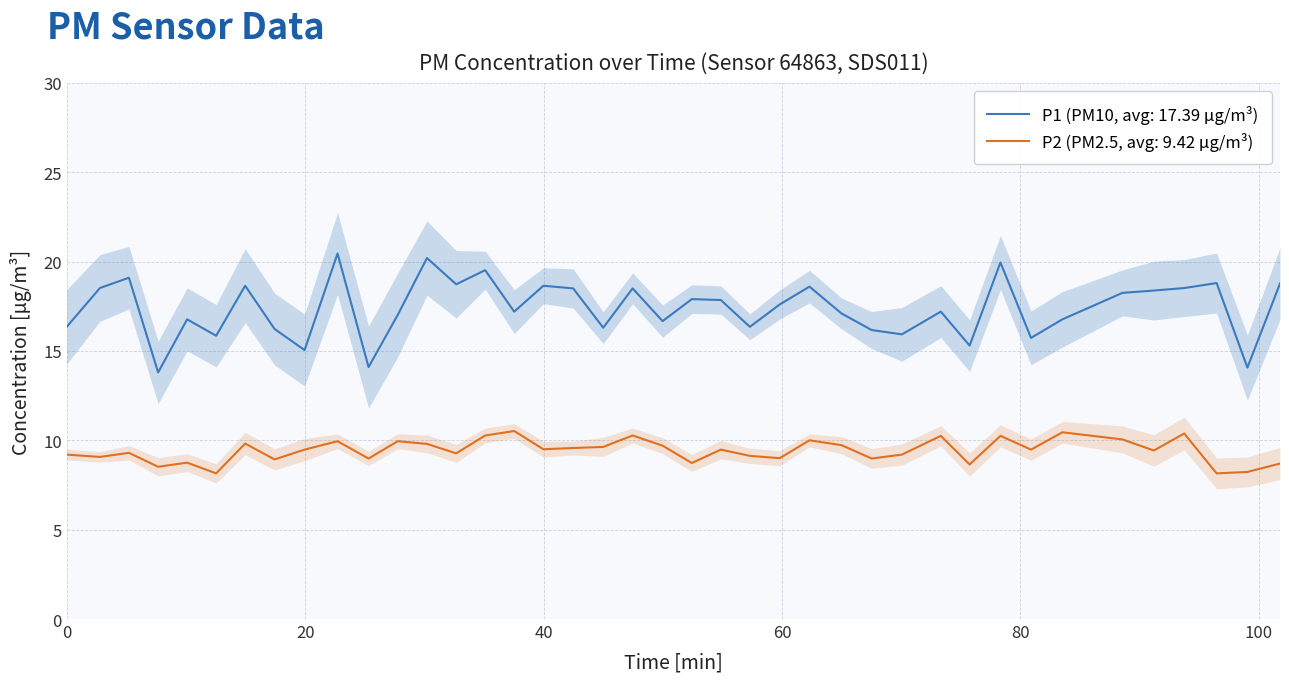

List the series in order of their peak value, highest first.

P1, P2